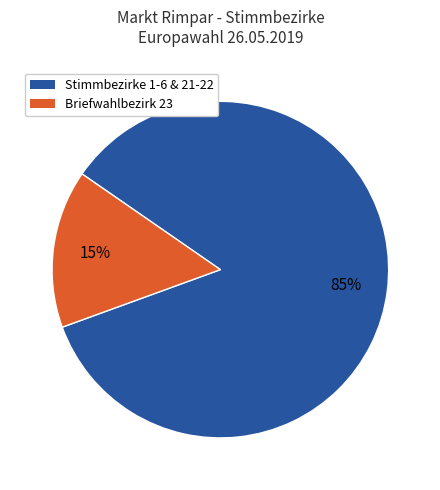

Does any single category account for the majority?

Yes